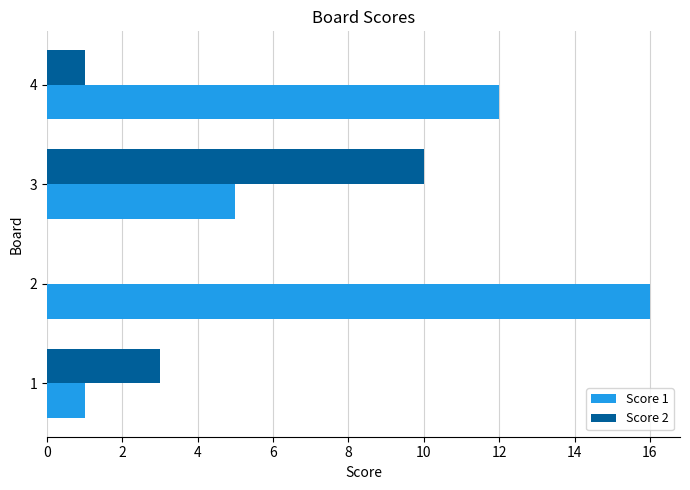

What is the maximum value for Score 2?

10